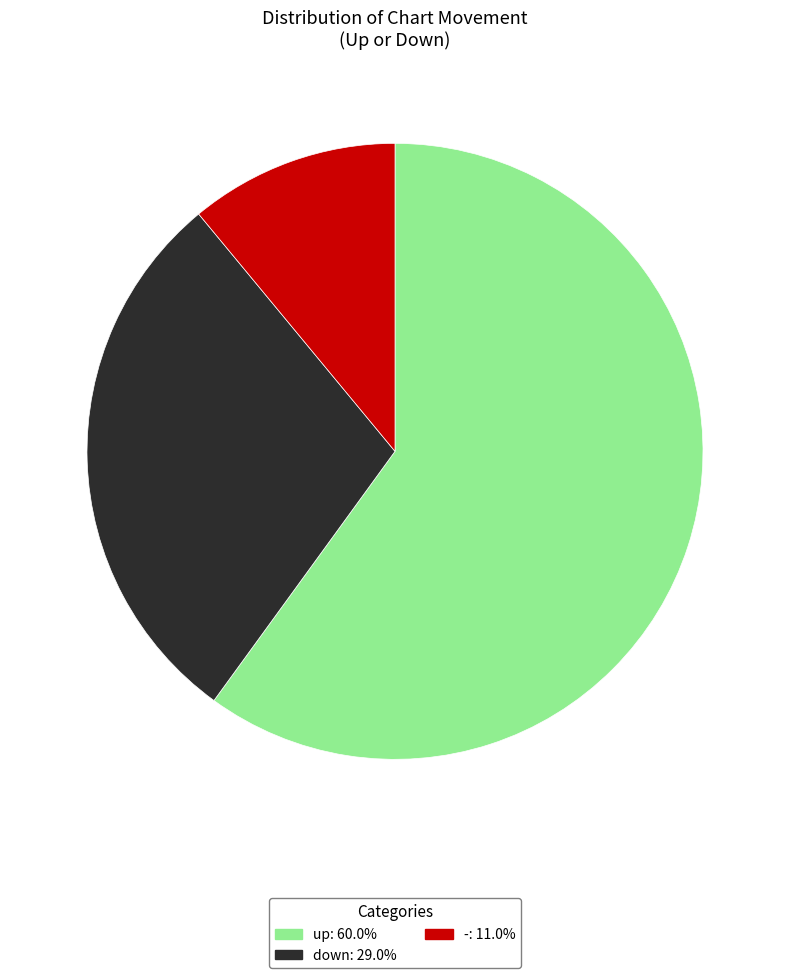

How many segments does this pie chart have?

3